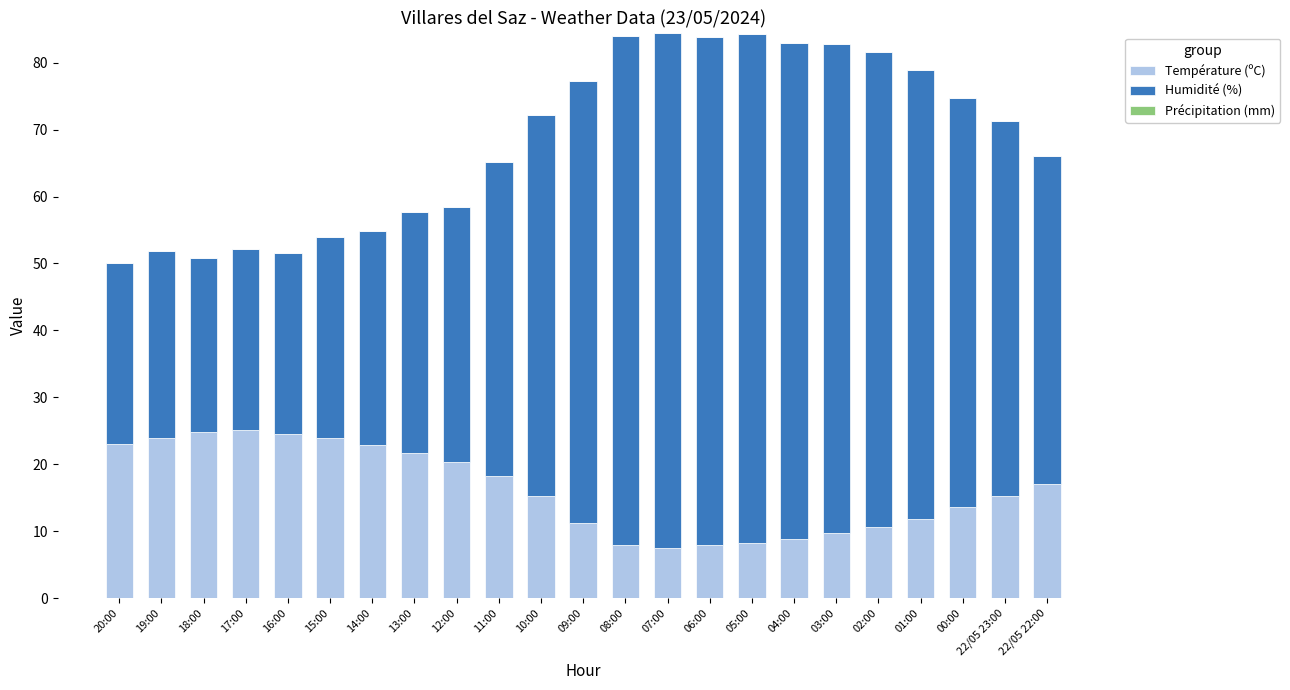

How many bars are there in total?

23